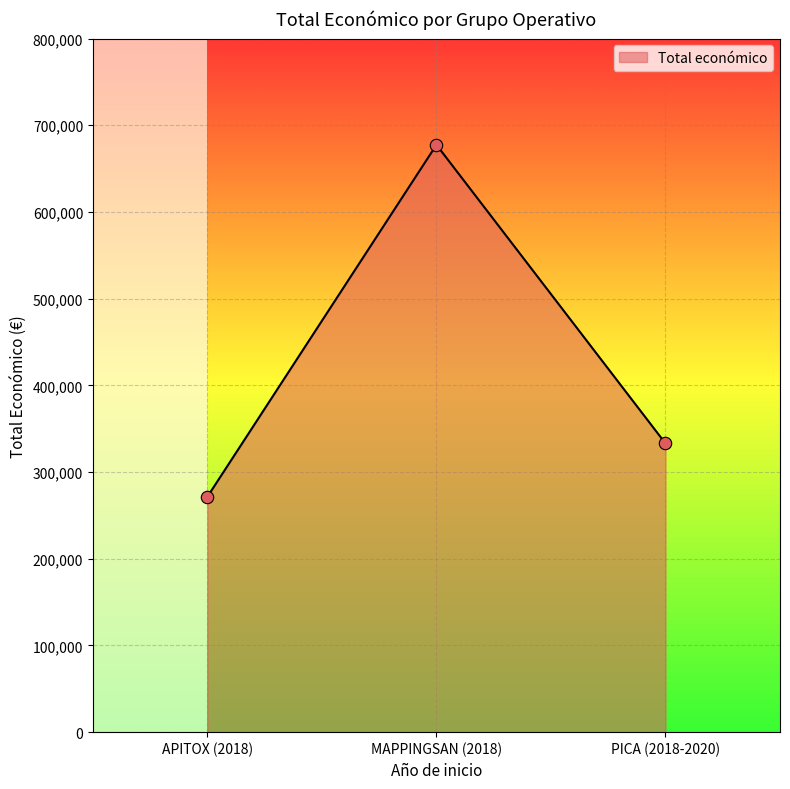

What is the ratio of the value at APITOX (2018) to the value at PICA (2018-2020)?

0.8